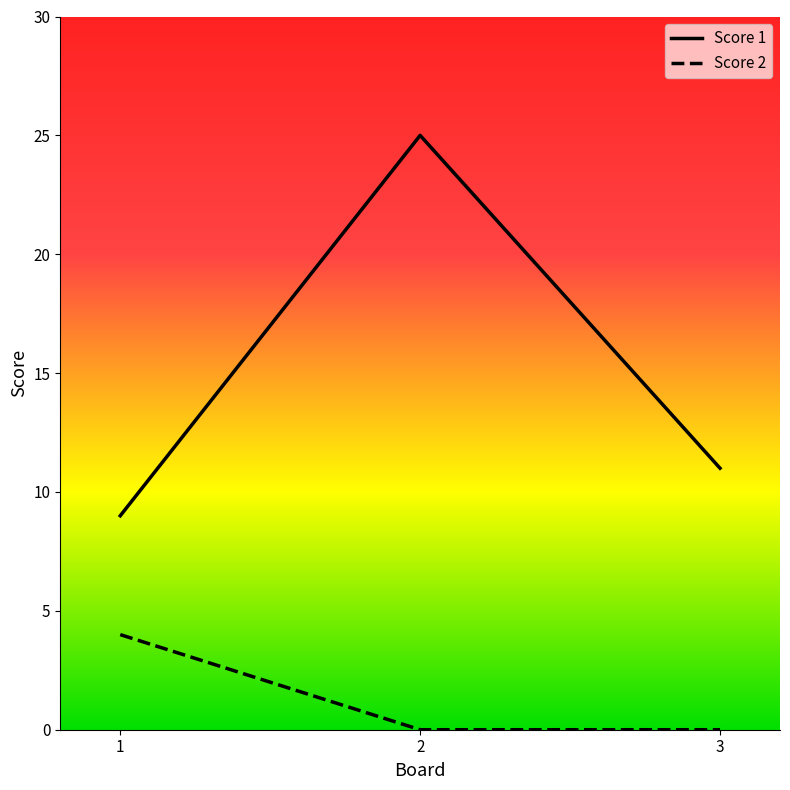

List the series in order of their overall mean, highest first.

Score 1, Score 2